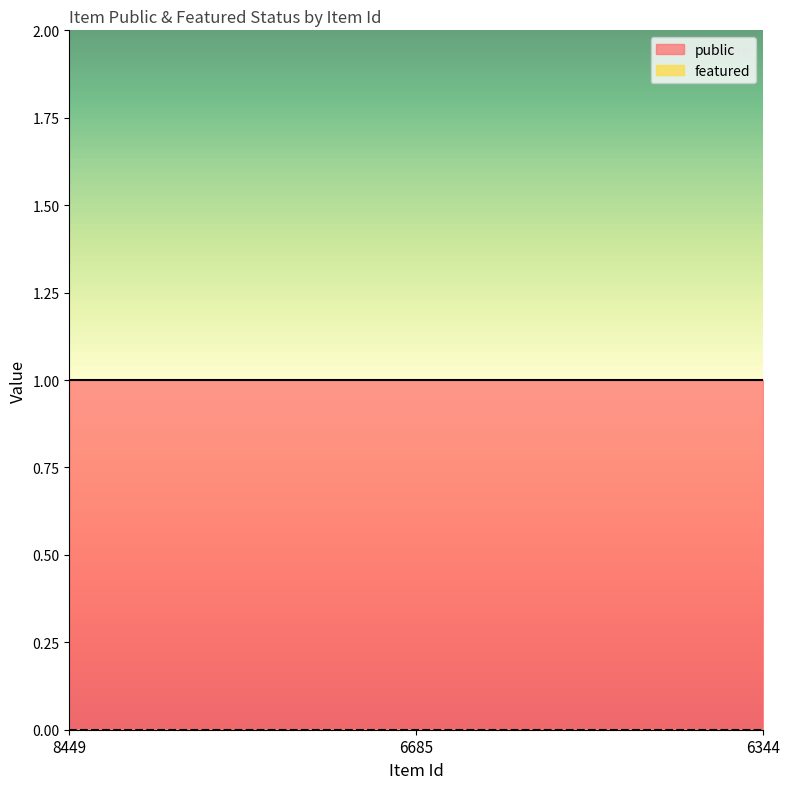

How many lines are shown in the chart?

2